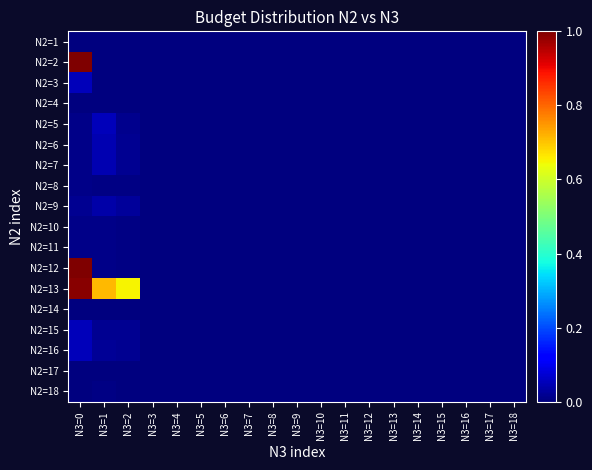

Count the number of categories in the chart.

19